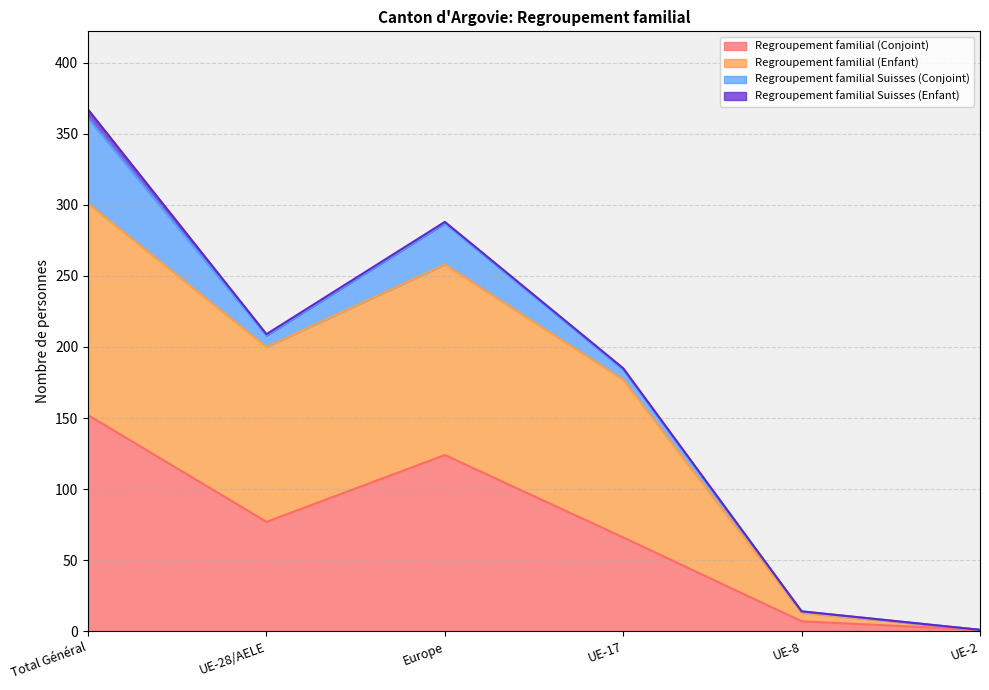

What is the sum of the Regroupement familial (Conjoint) values at UE-2 and UE-28/AELE?

78